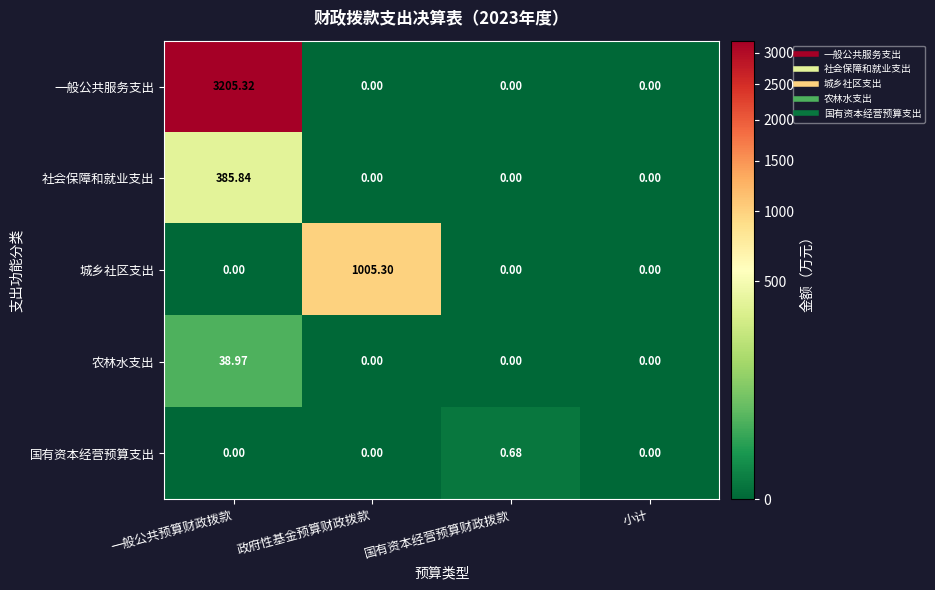

Which series has the largest range (max minus min)?

一般公共服务支出